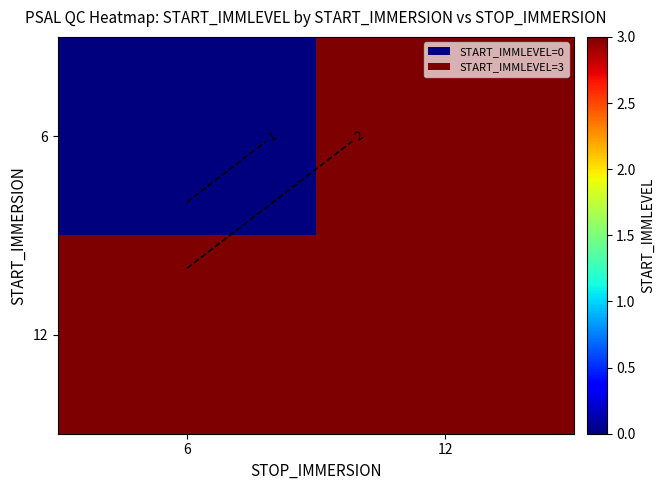

How many distinct data groups are displayed?

2